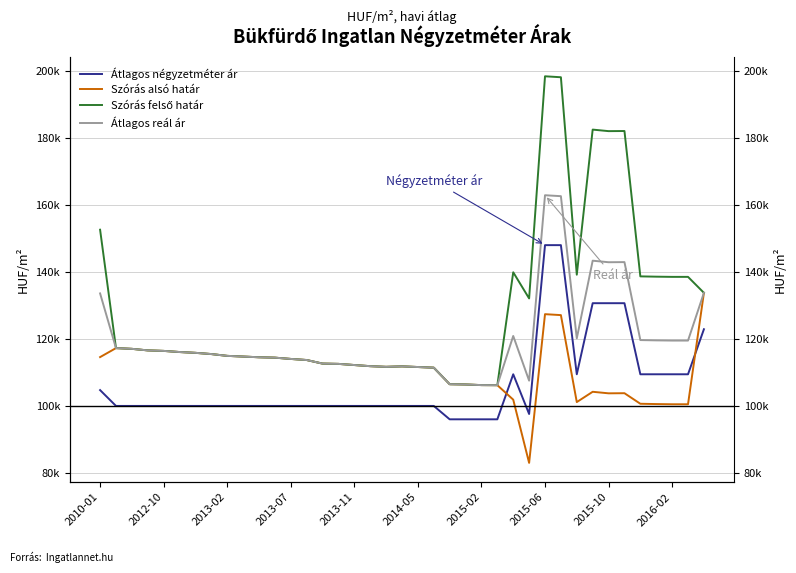

Rank the series by their maximum value, from highest to lowest.

Szórás felső határ, Átlagos reál ár, Átlagos négyzetméter ár, Szórás alsó határ